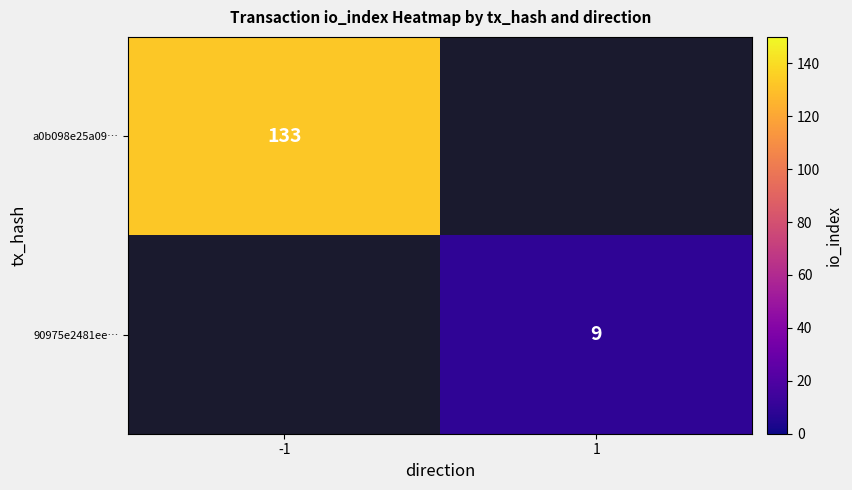

True or false: a0b098e25a09… has a value of 133 at -1.

True